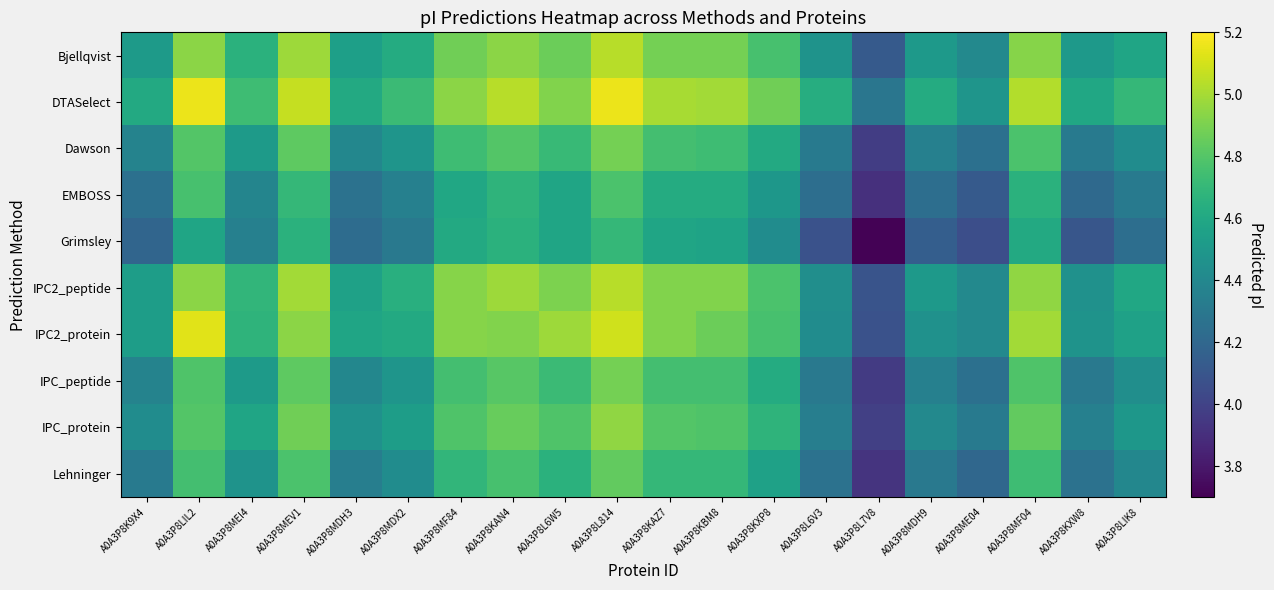

What is the spread (max minus min) of values at A0A3P8KAZ7?

0.4